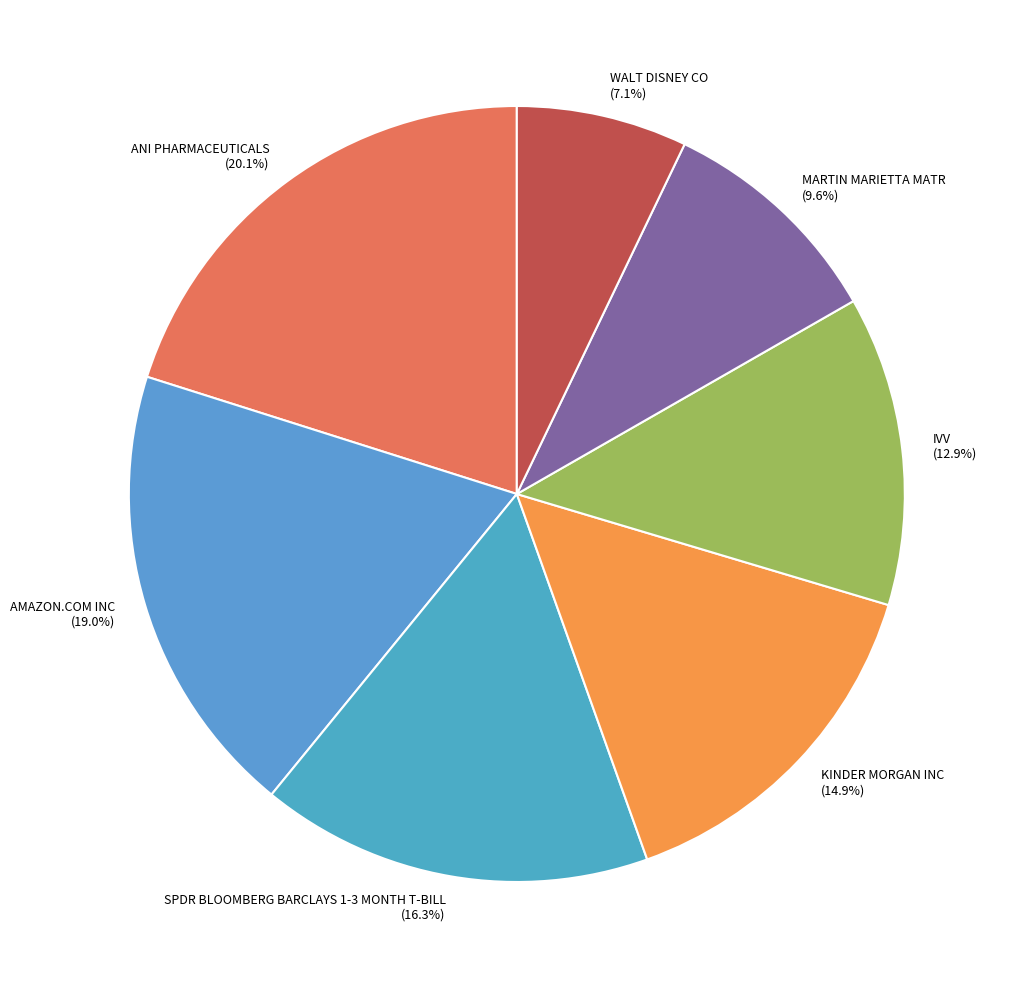

Is there a majority slice in this chart?

No